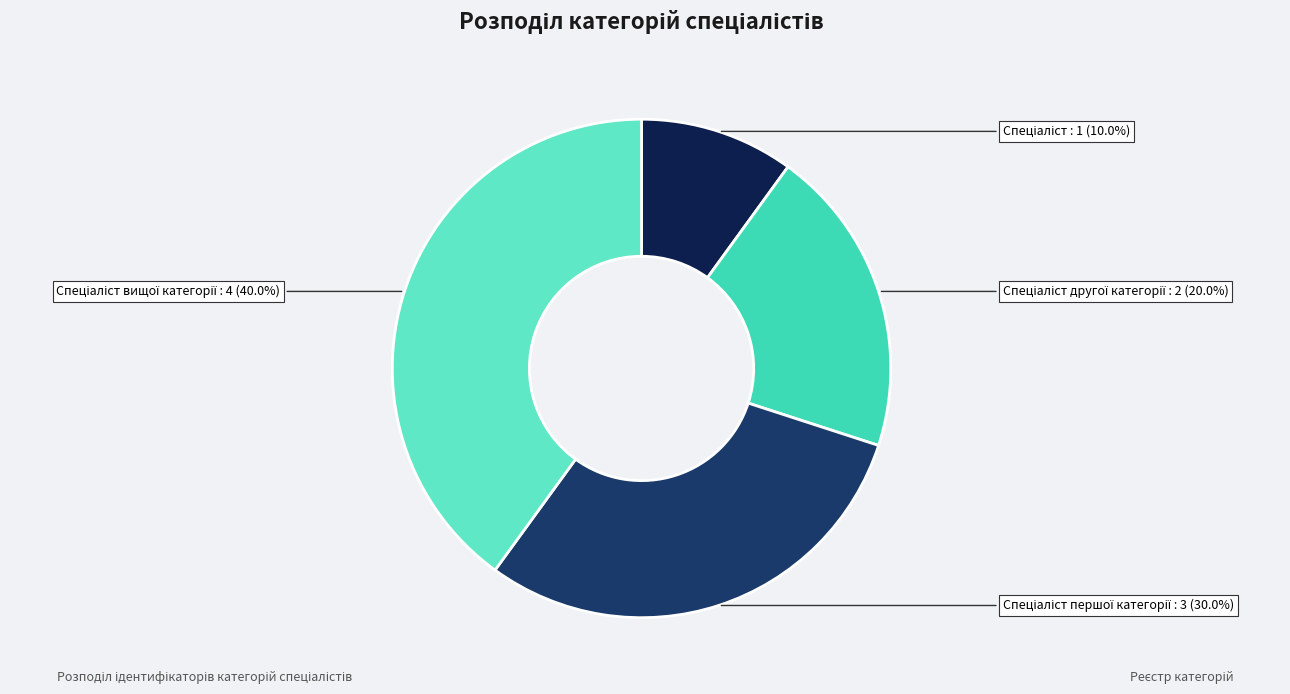

Which category has the smallest portion of the pie?

Спеціаліст